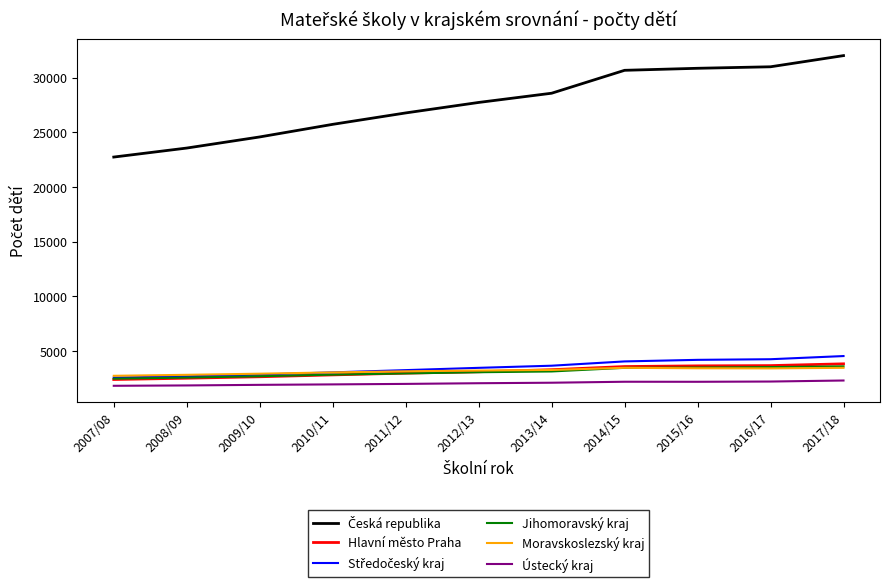

What is the total value across all series at 2010/11?

39443.1